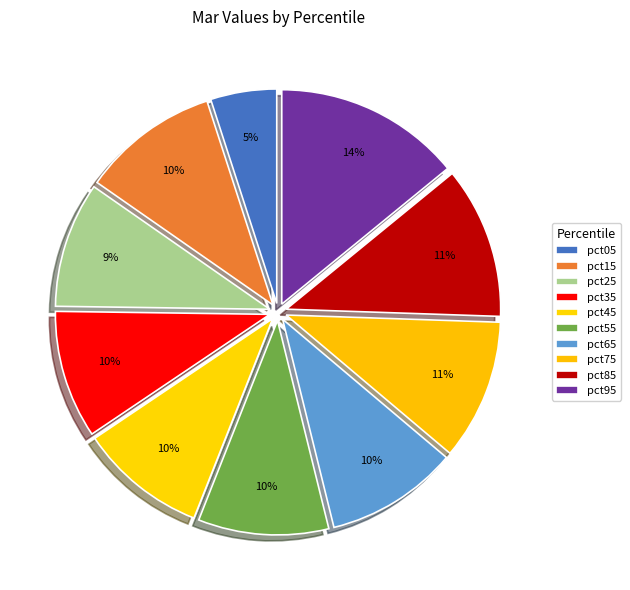

Do pct75 and pct15 together represent more than half of the pie?

No